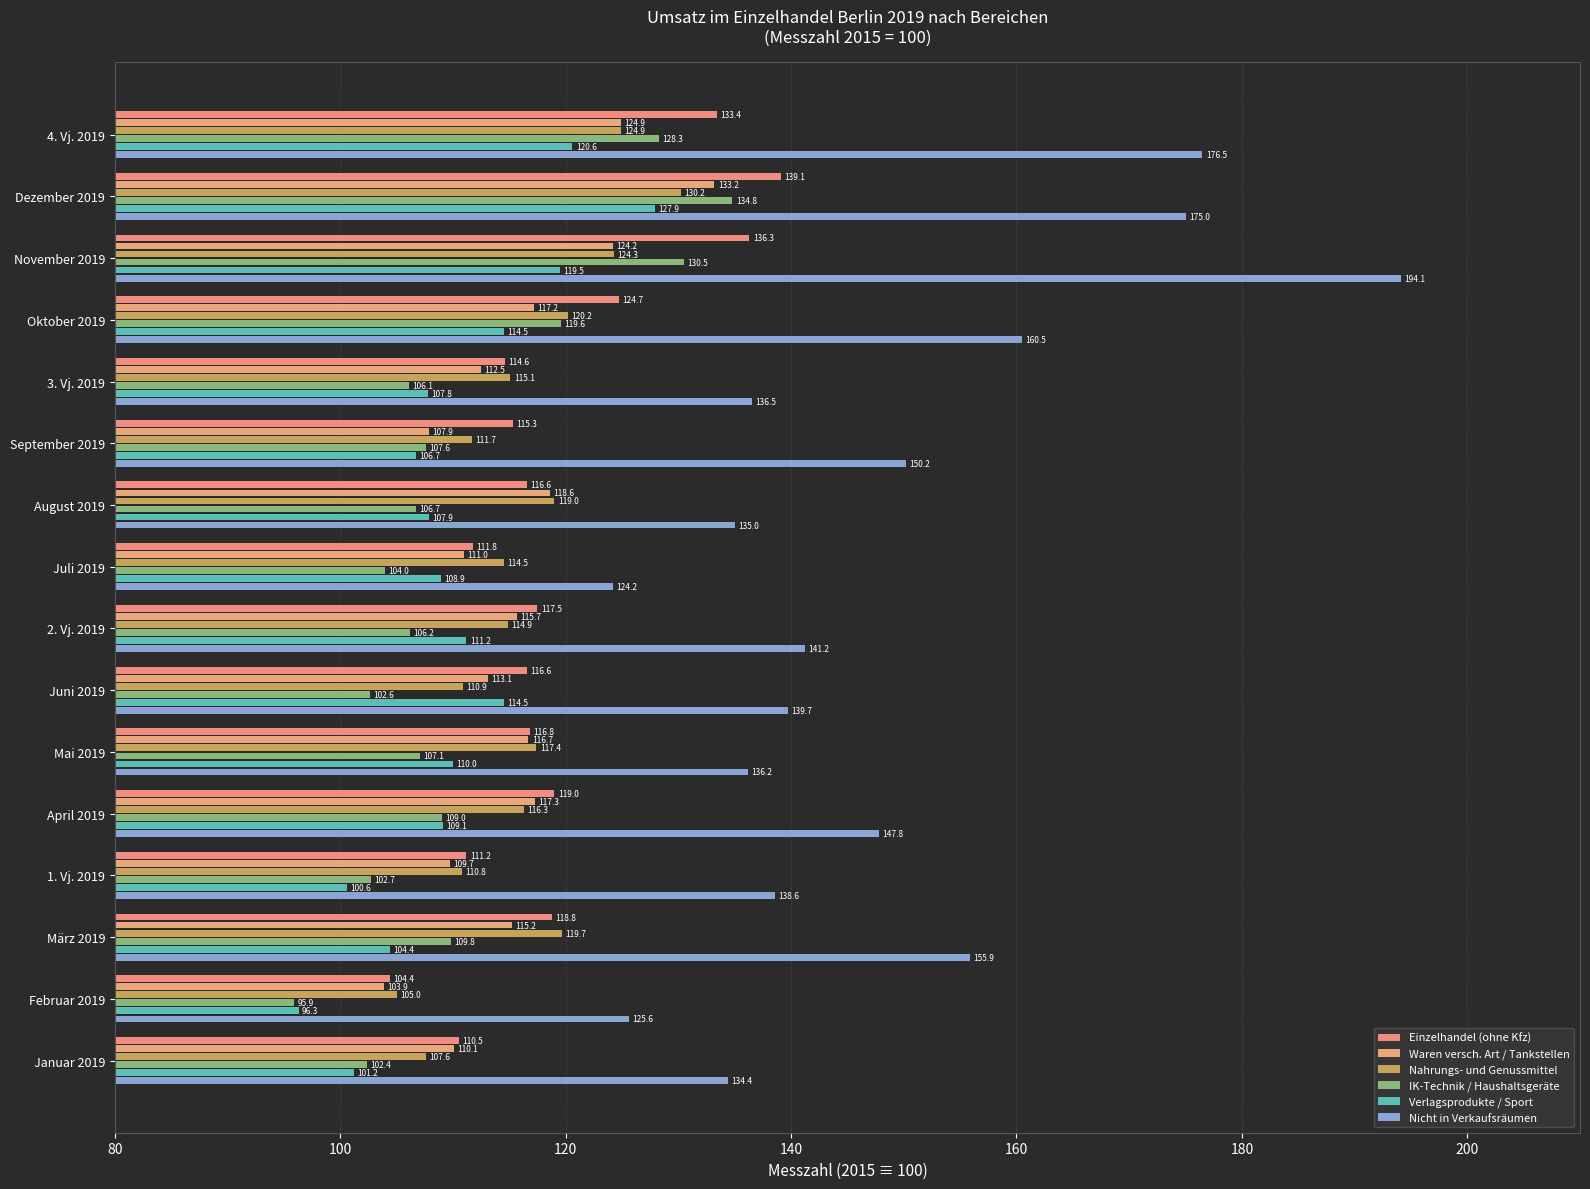

What are all the series names shown in the legend?

Einzelhandel (ohne Kfz), Waren versch. Art / Tankstellen, Nahrungs- und Genussmittel, IK-Technik / Haushaltsgeräte, Verlagsprodukte / Sport, Nicht in Verkaufsräumen